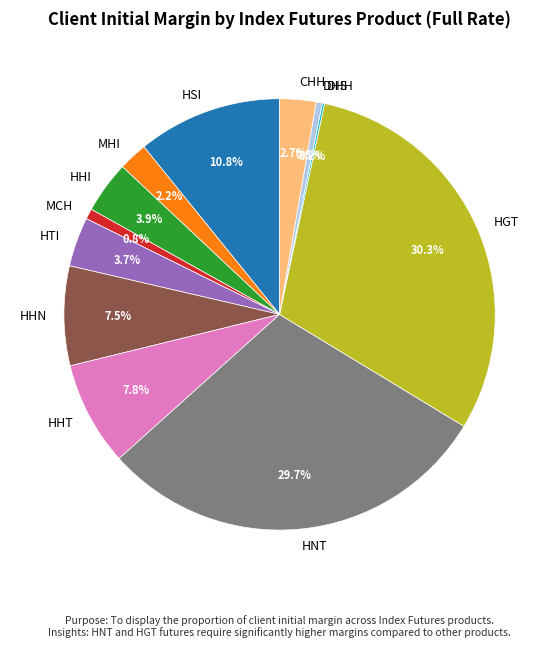

Is it true that CHH is 10% of the pie?

False